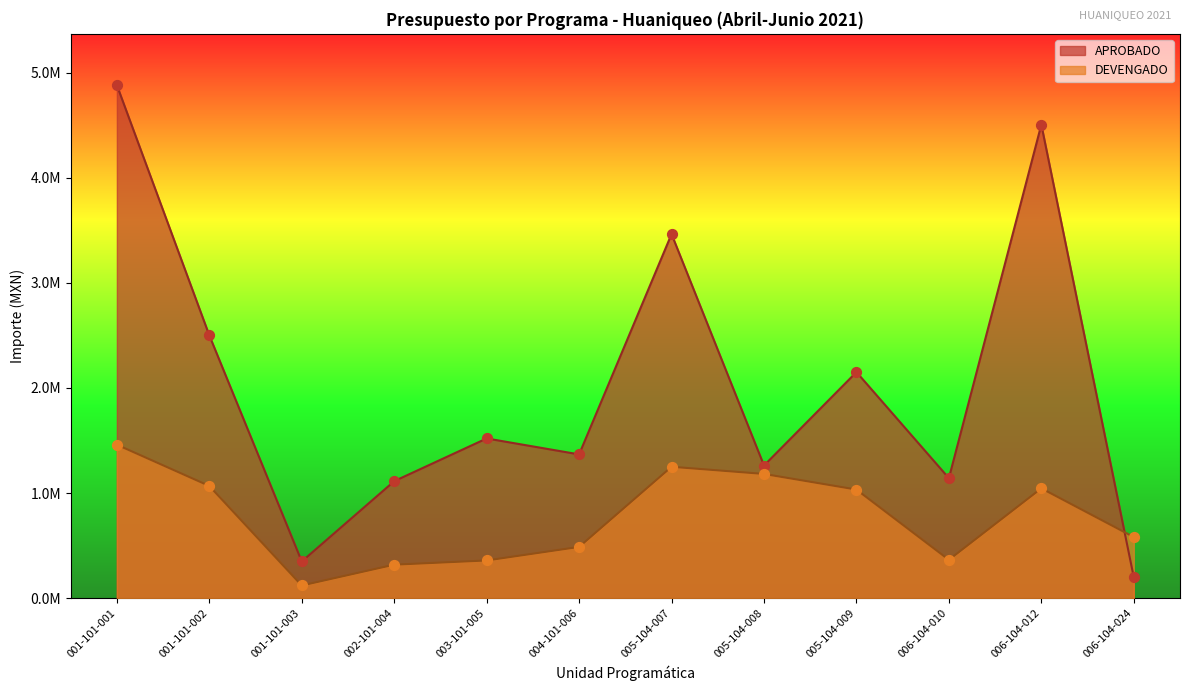

Which series reaches the maximum Y coordinate?

APROBADO